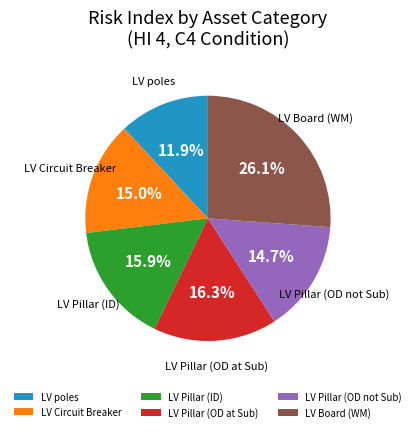

Does LV Board (WM) account for over 50% of the chart?

No